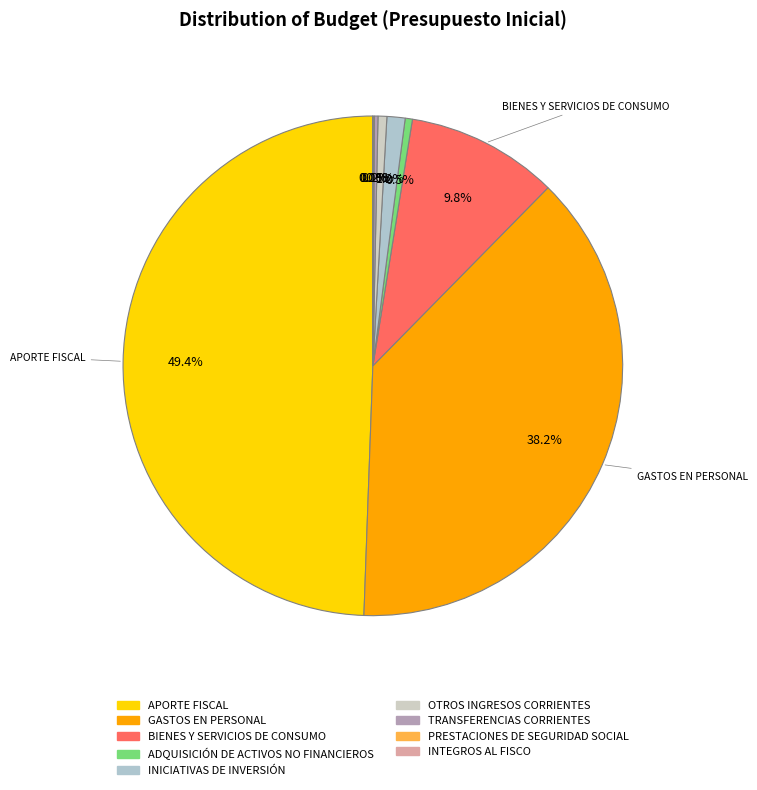

Rank the categories by value from highest to lowest.

APORTE FISCAL, GASTOS EN PERSONAL, BIENES Y SERVICIOS DE CONSUMO, INICIATIVAS DE INVERSIÓN, OTROS INGRESOS CORRIENTES, ADQUISICIÓN DE ACTIVOS NO FINANCIEROS, TRANSFERENCIAS CORRIENTES, PRESTACIONES DE SEGURIDAD SOCIAL, INTEGROS AL FISCO